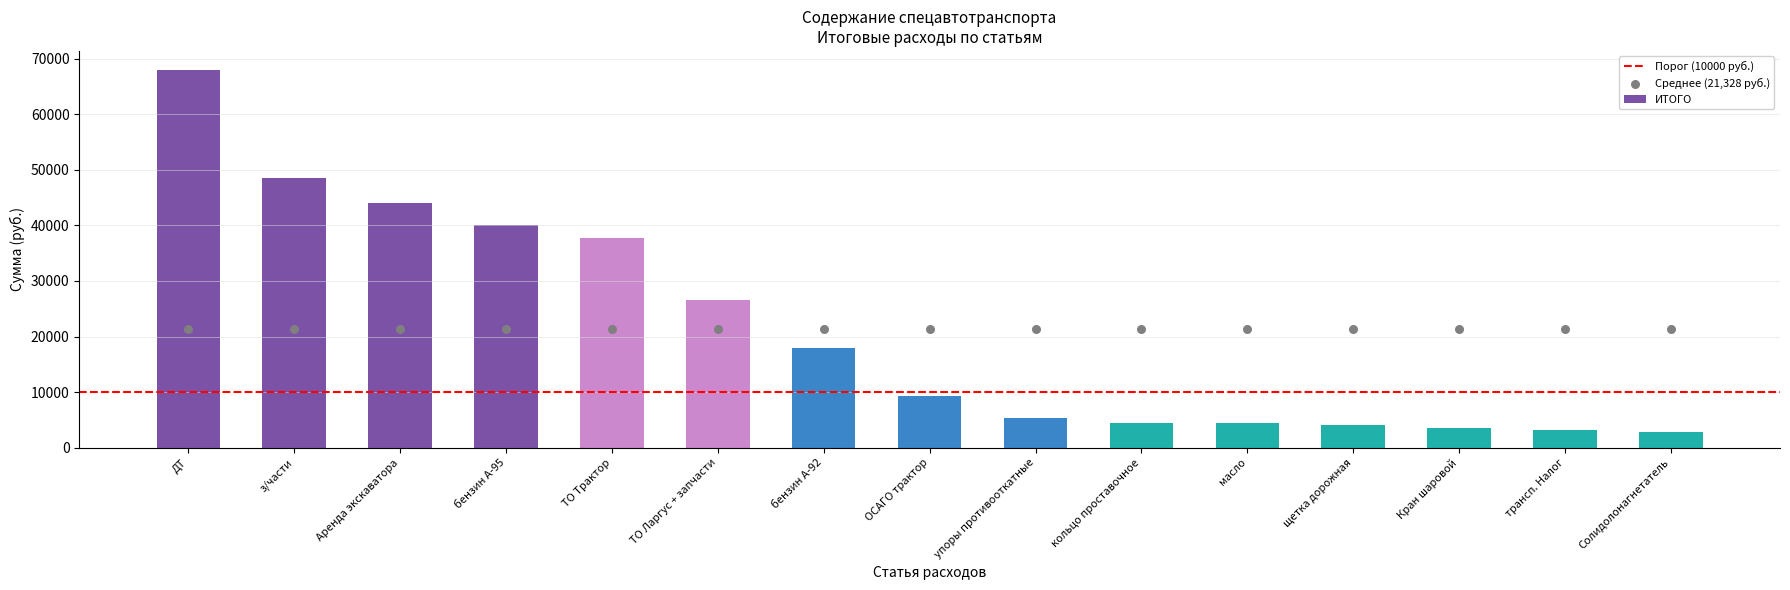

What is the sum of all ИТОГО values?

319926.9